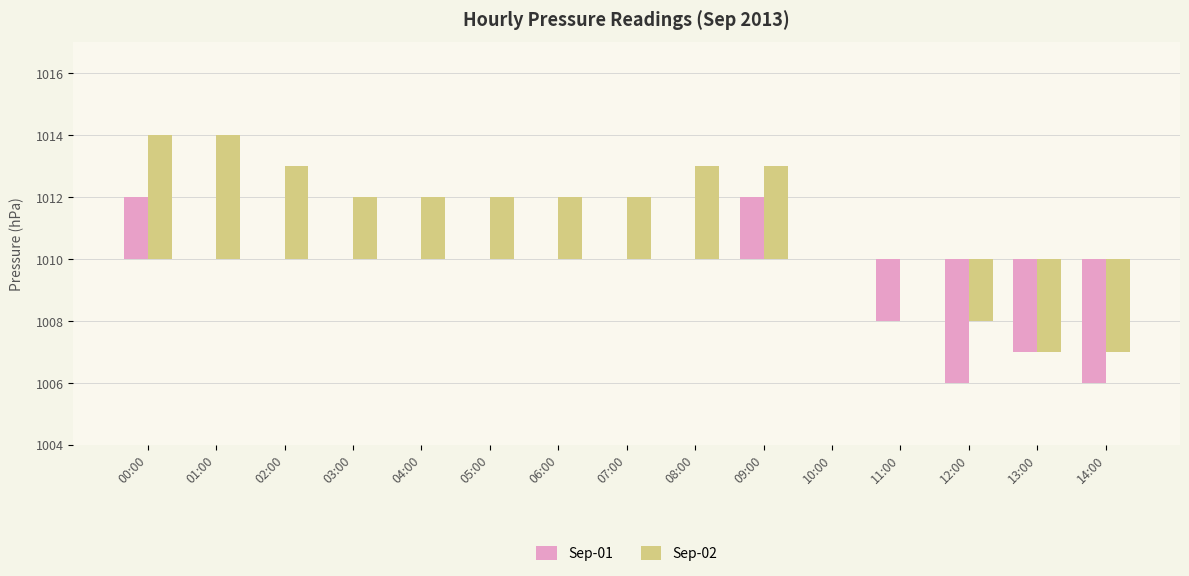

Which series has the largest total across all categories?

Sep-02